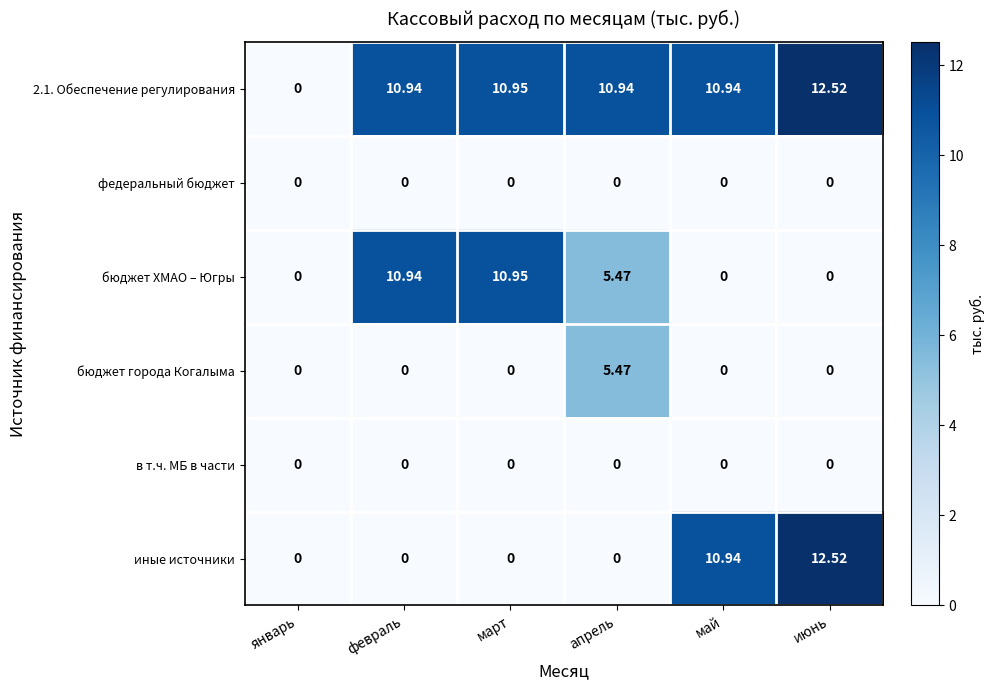

Between февраль and июнь, which series saw the biggest shift?

иные источники